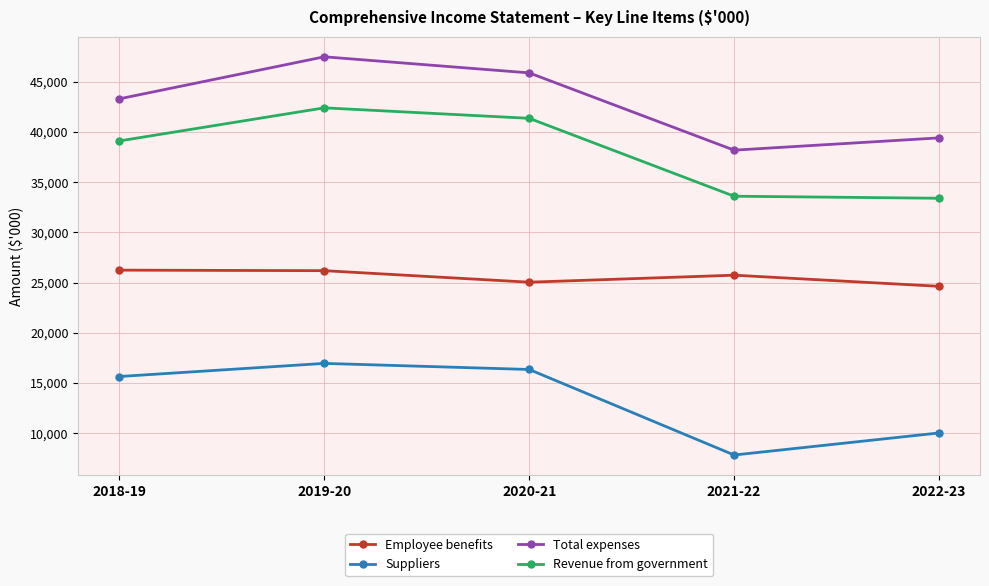

Rank the series at 2022-23 from highest to lowest value.

Total expenses, Revenue from government, Employee benefits, Suppliers